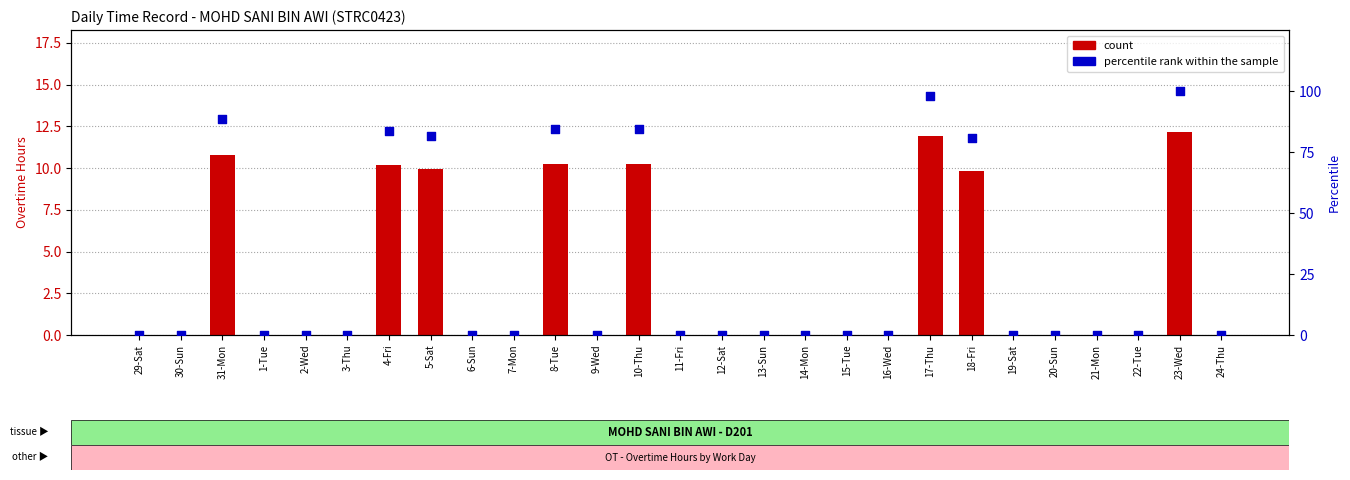

What are all the series names shown in the legend?

count, percentile rank within the sample